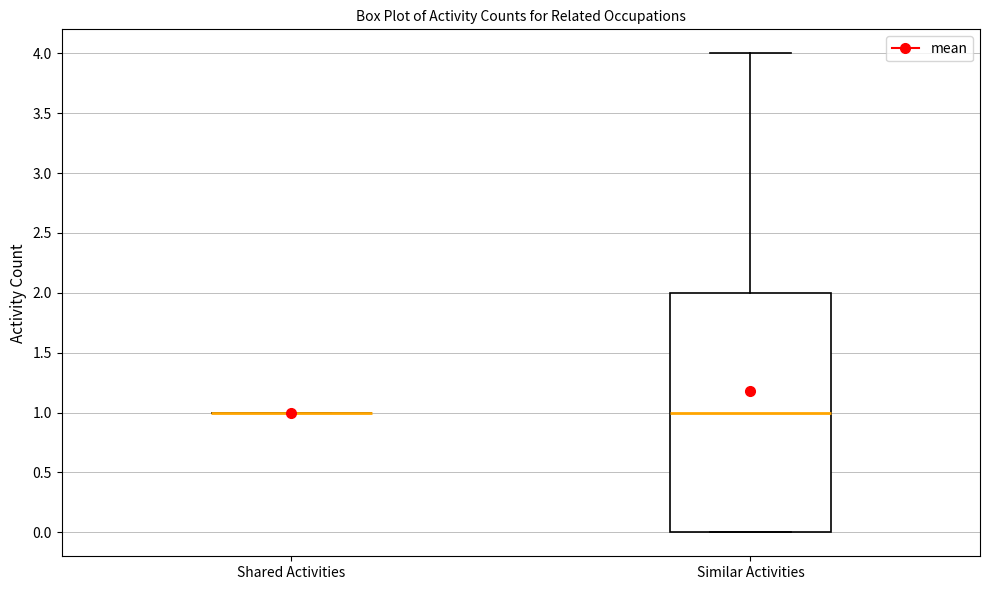

Reading left to right, transcribe this box plot: for each box, give where its median line is, the range the box spans, and where its two whiskers end, as read against the y-axis. The values are not printed on the chart, so give them approximately, as read against the axis.

Shared Activities: box collapsed to a line at 1, whiskers 1 to 1
Similar Activities: median 1, box 0 to 2, whiskers 0 to 4